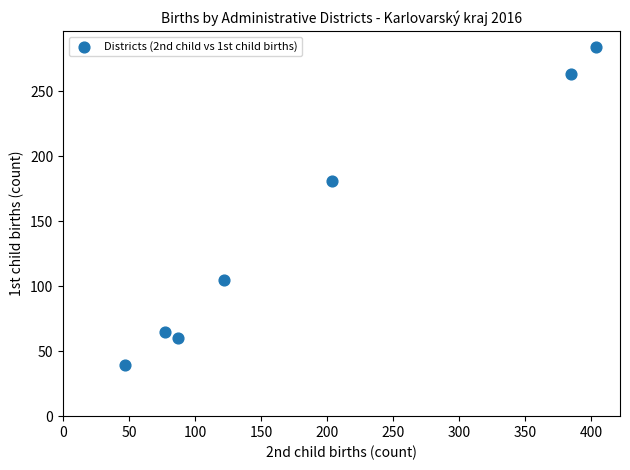

What Y value in the scatter plot is closest to 161?

181